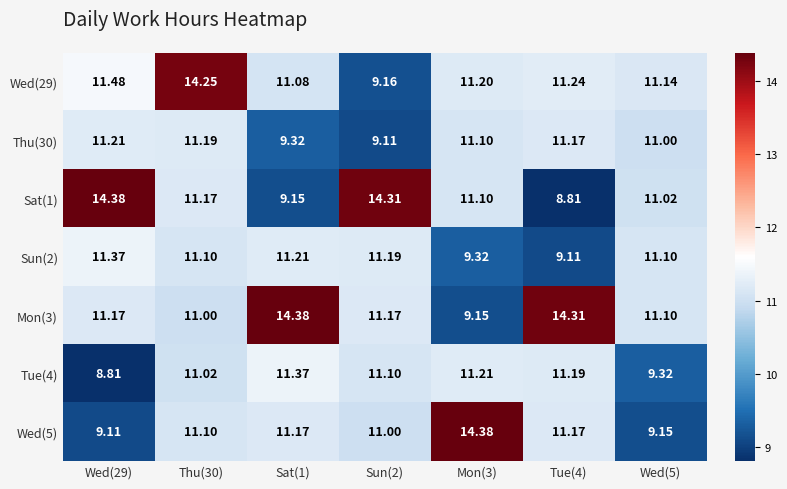

Which series has the largest range (max minus min)?

Sat(1)